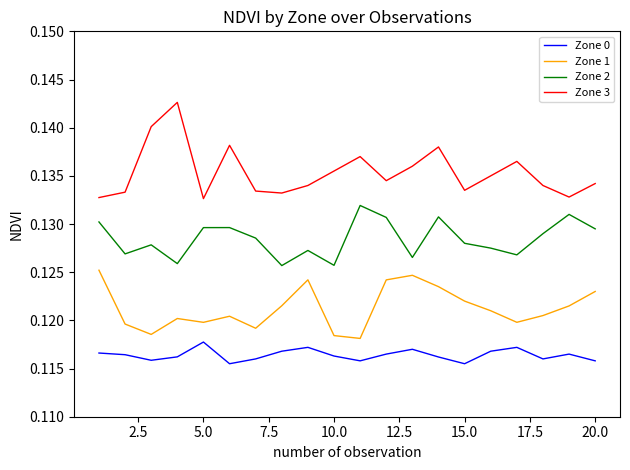

List the series in order of their overall mean, lowest first.

Zone 0, Zone 1, Zone 2, Zone 3